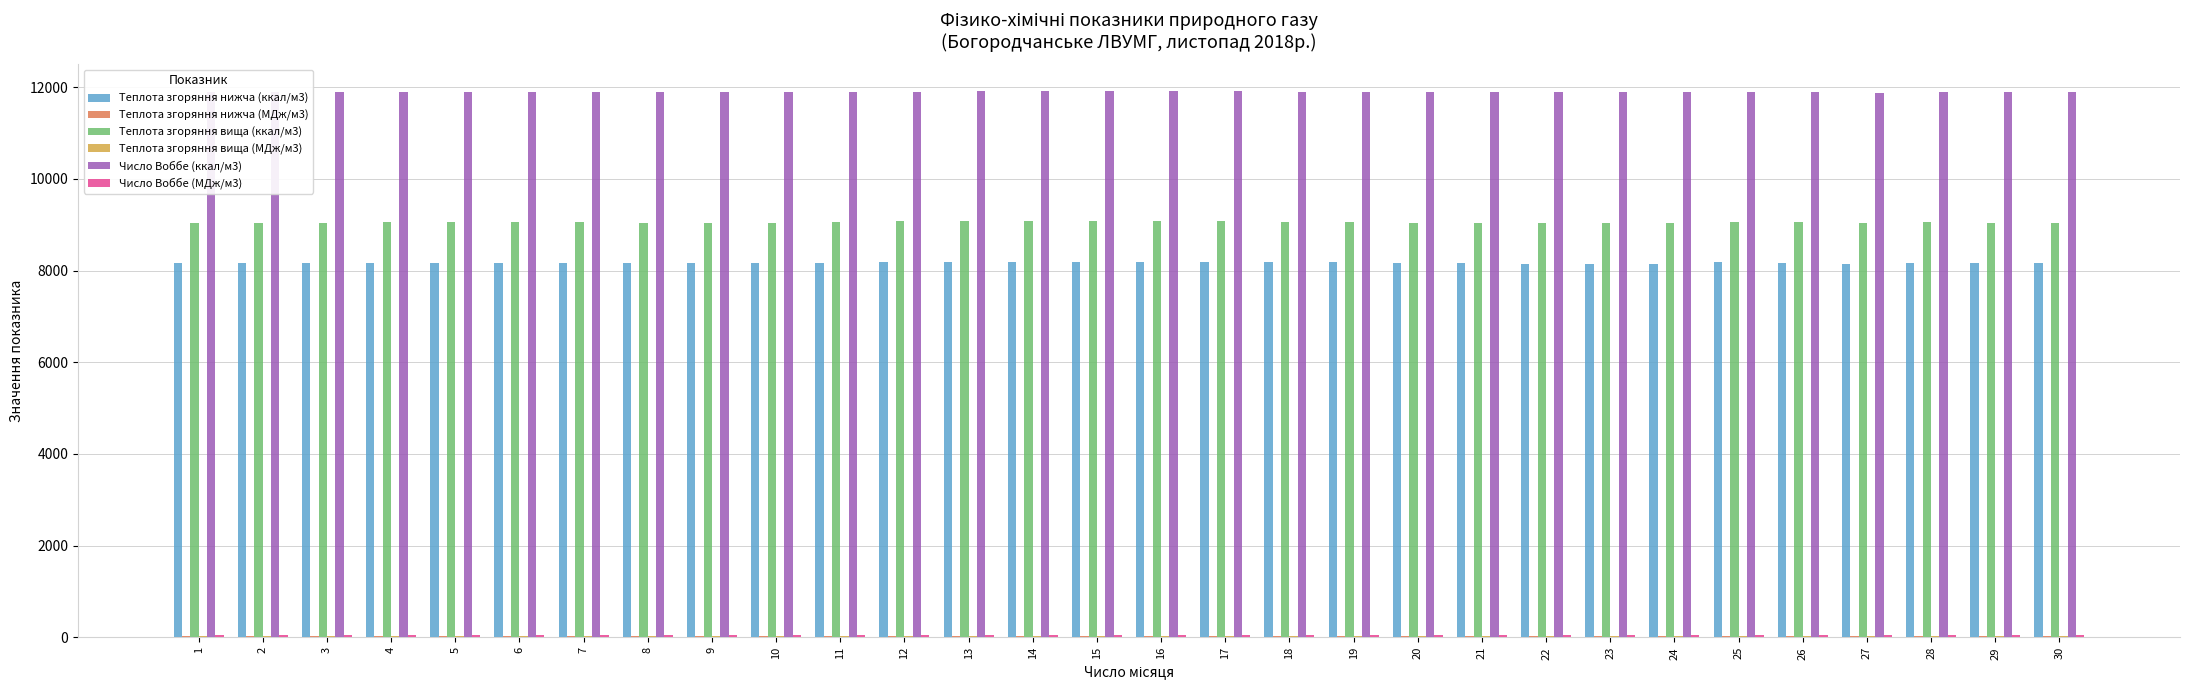

The value of Теплота згоряння нижча (ккал/м3) at 18 is 13277.0. True or false?

False